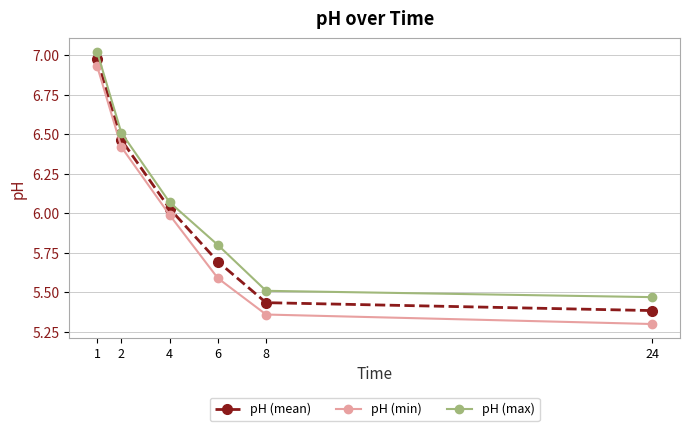

Is it true that pH (max) equals 8.9 at 24?

False